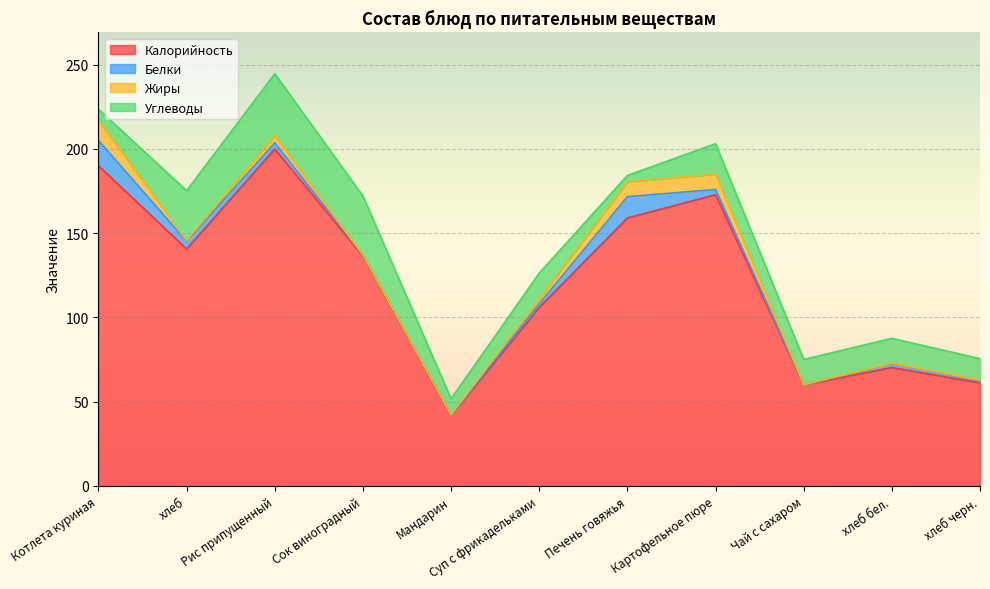

What is the difference between the maximum and minimum values in the Углеводы series?

32.9